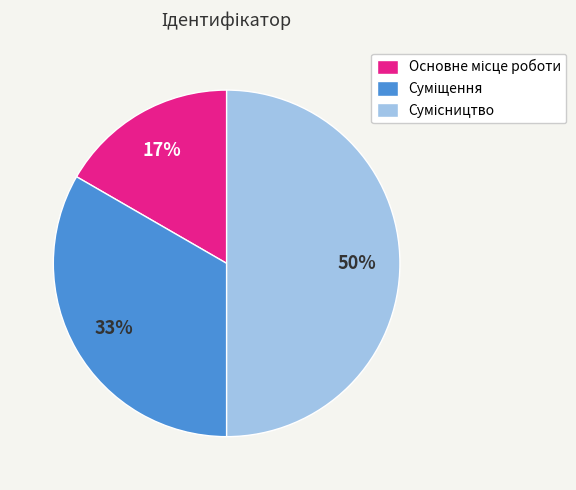

To the nearest percent, what is the difference between the largest and smallest slice percentages?

33%